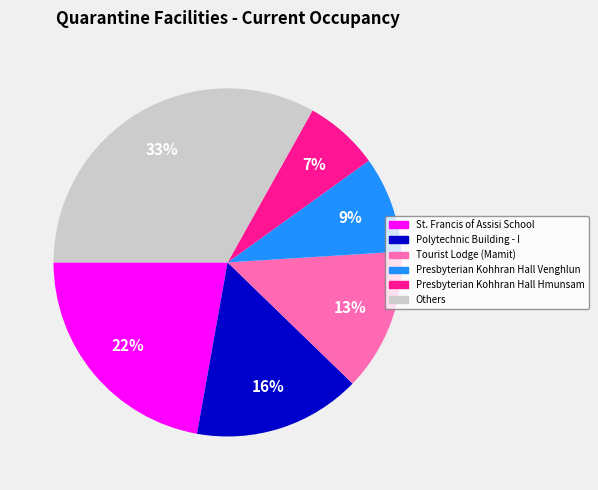

Which category has the smallest portion of the pie?

Presbyterian Kohhran Hall Hmunsam